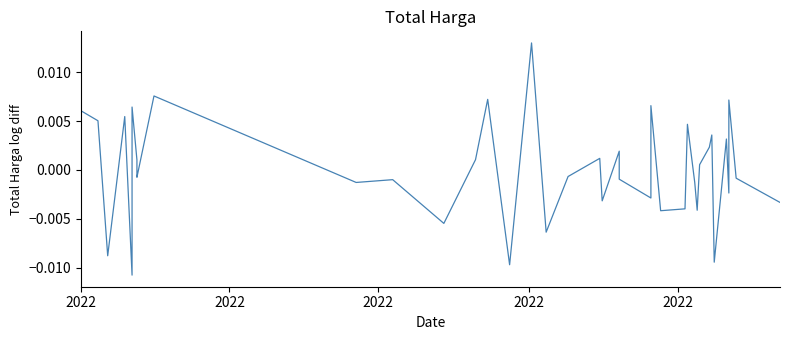

The chart shows a value of 0.0 at 20. True or false?

False